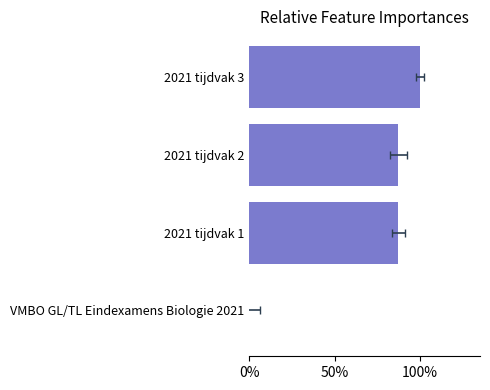

How many values are between 0 and 1?

4